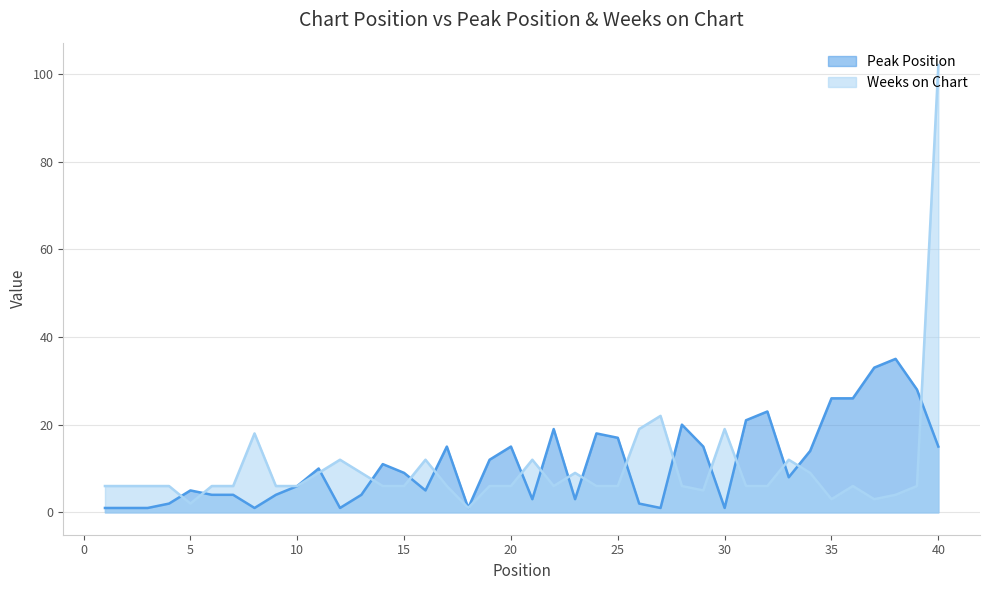

How many times do Weeks on Chart and Peak Position cross each other?

17